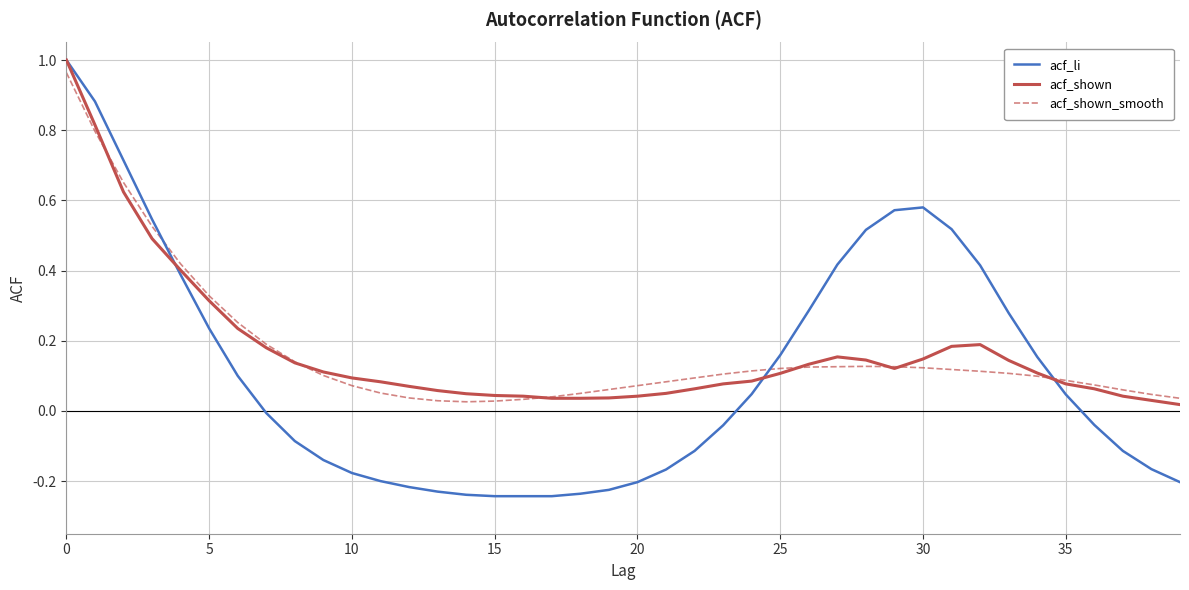

How many positive values does the acf_li series have?

19